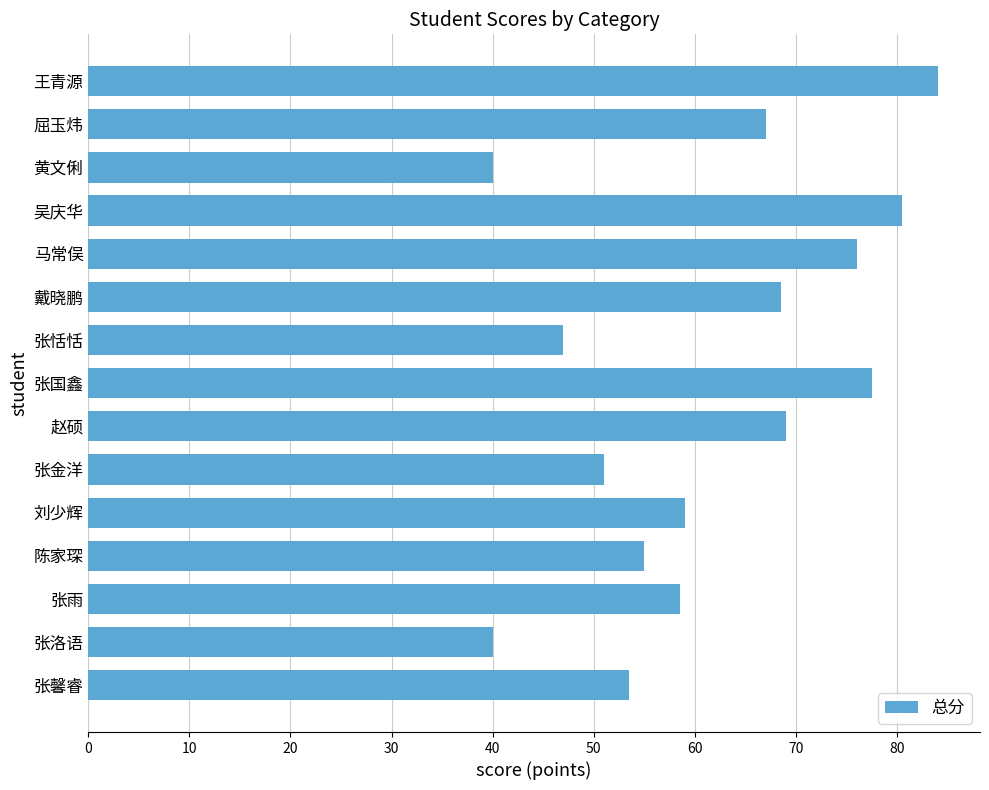

What is the minimum value shown in the chart?

40.0